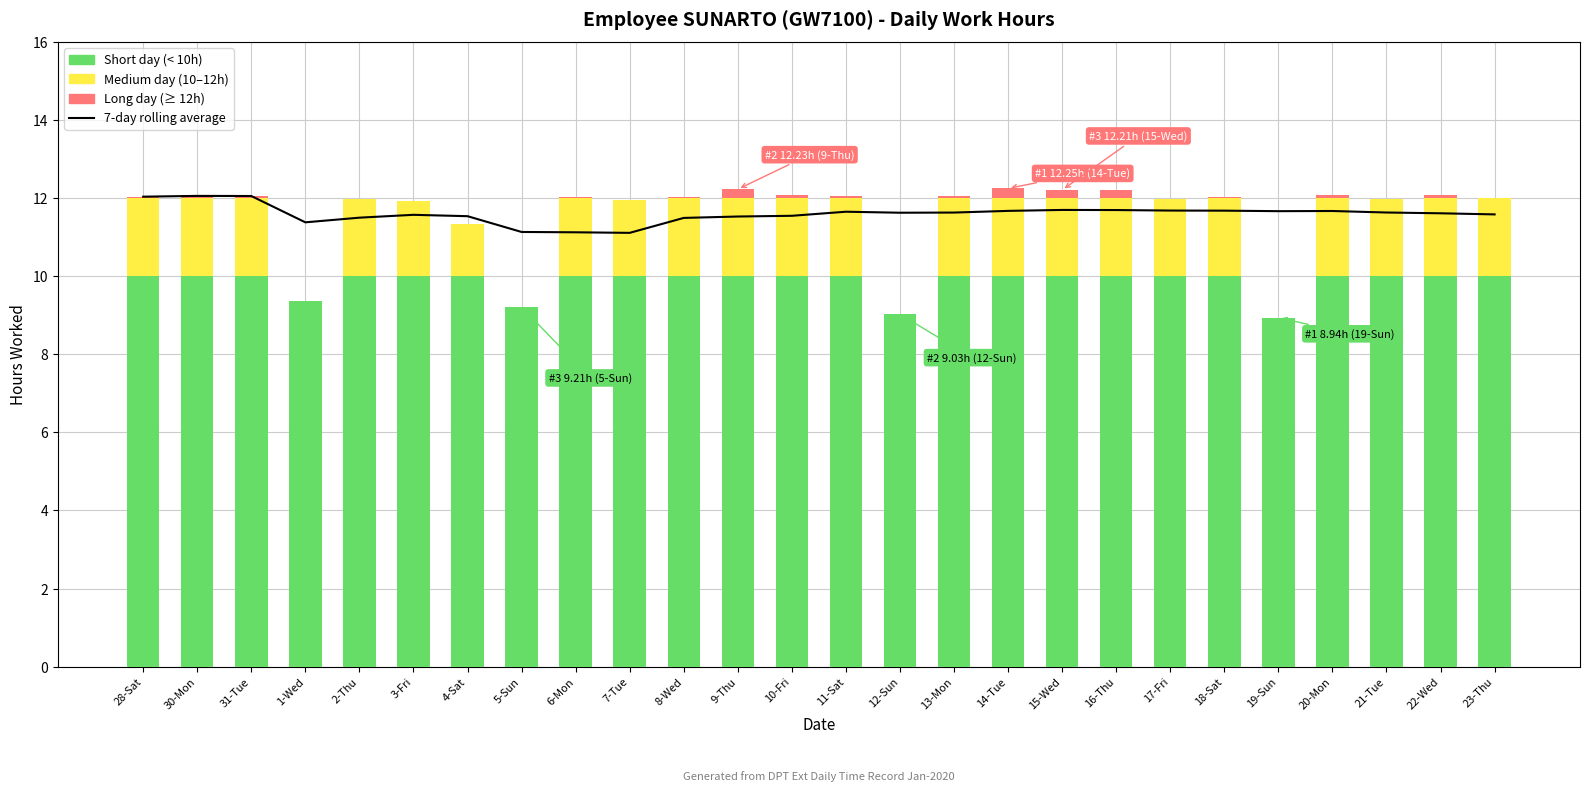

What is the average value?

11.6